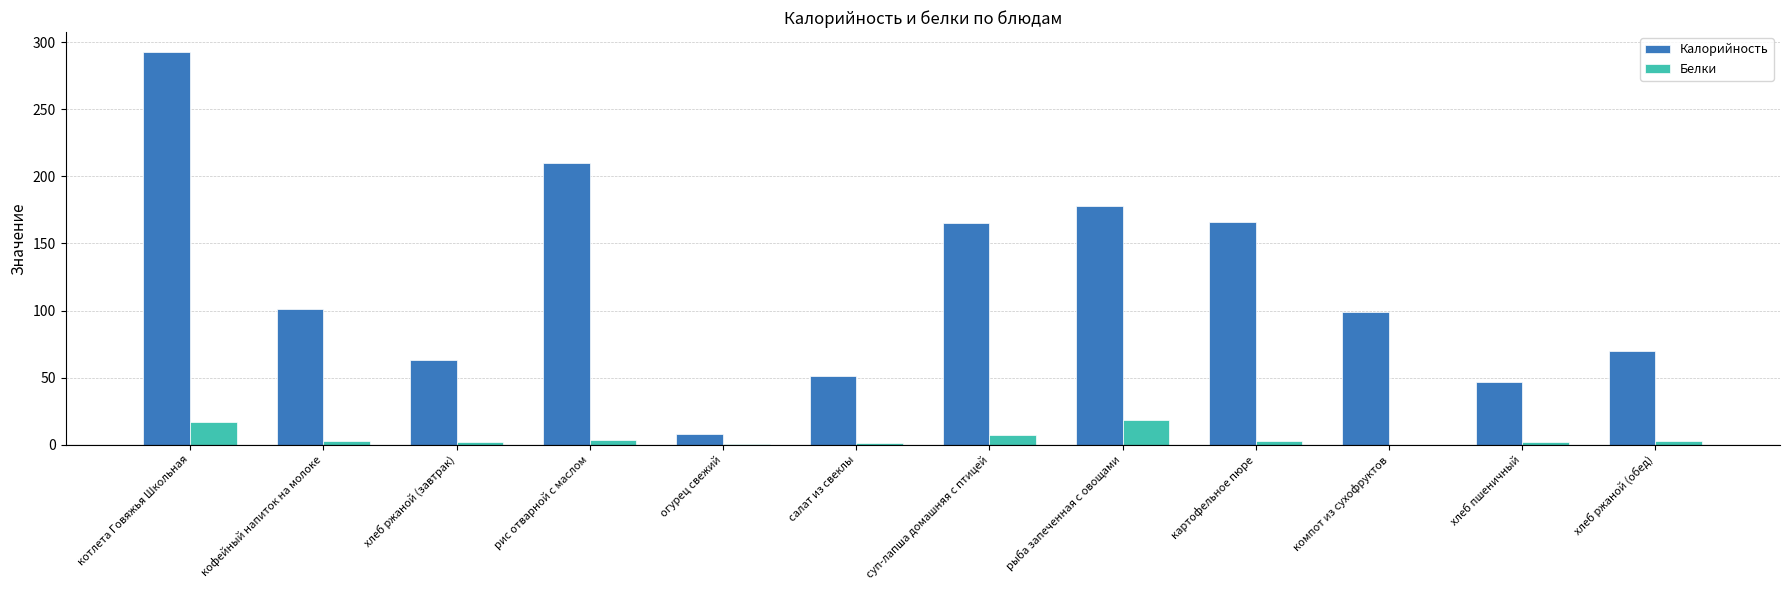

Which series has the largest total across all categories?

Калорийность